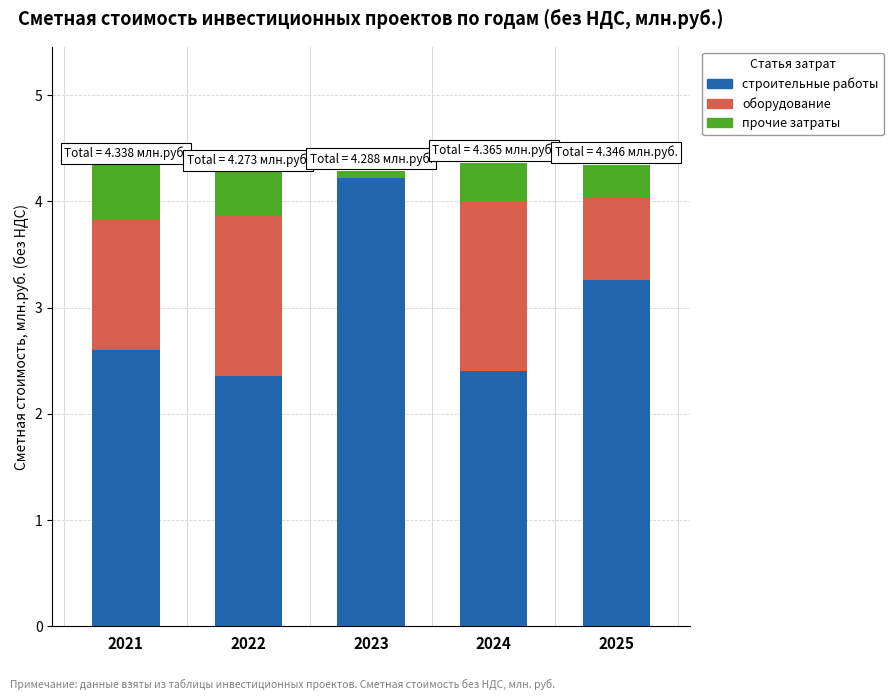

Reading left to right, transcribe the values for строительные работы.

2021=2.6	2022=2.4	2023=4.2	2024=2.4	2025=3.3